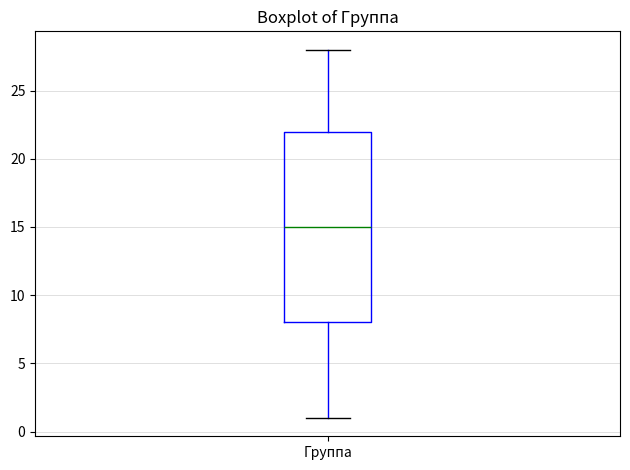

Transcribe this box plot: give where the median line is, the range the box spans, and where the two whiskers end, as read against the y-axis. The values are not printed on the chart, so give them approximately, as read against the axis.

median 15, box 8 to 22, whiskers 1 to 28